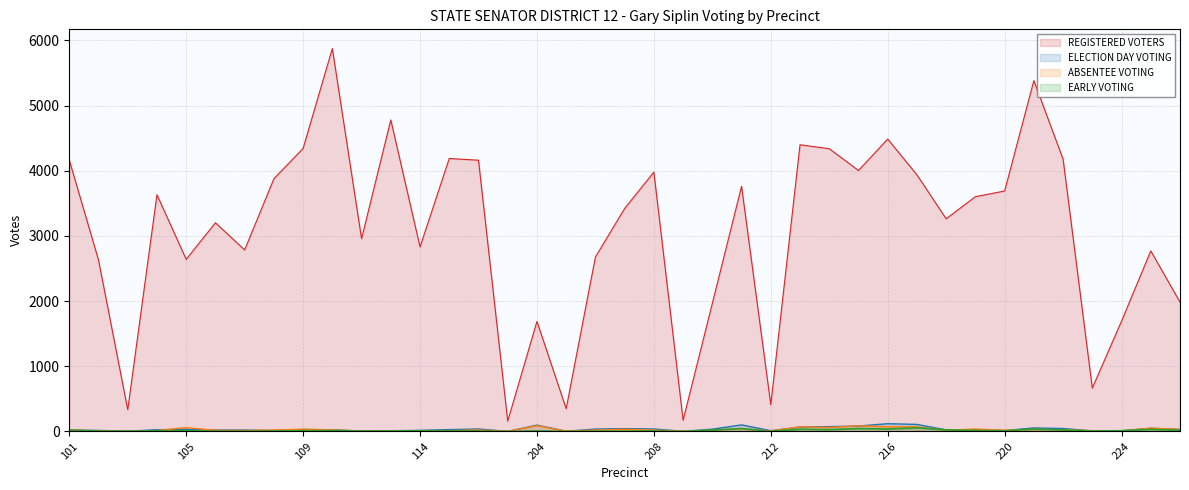

True or false: REGISTERED VOTERS and EARLY VOTING intersect in this chart.

False